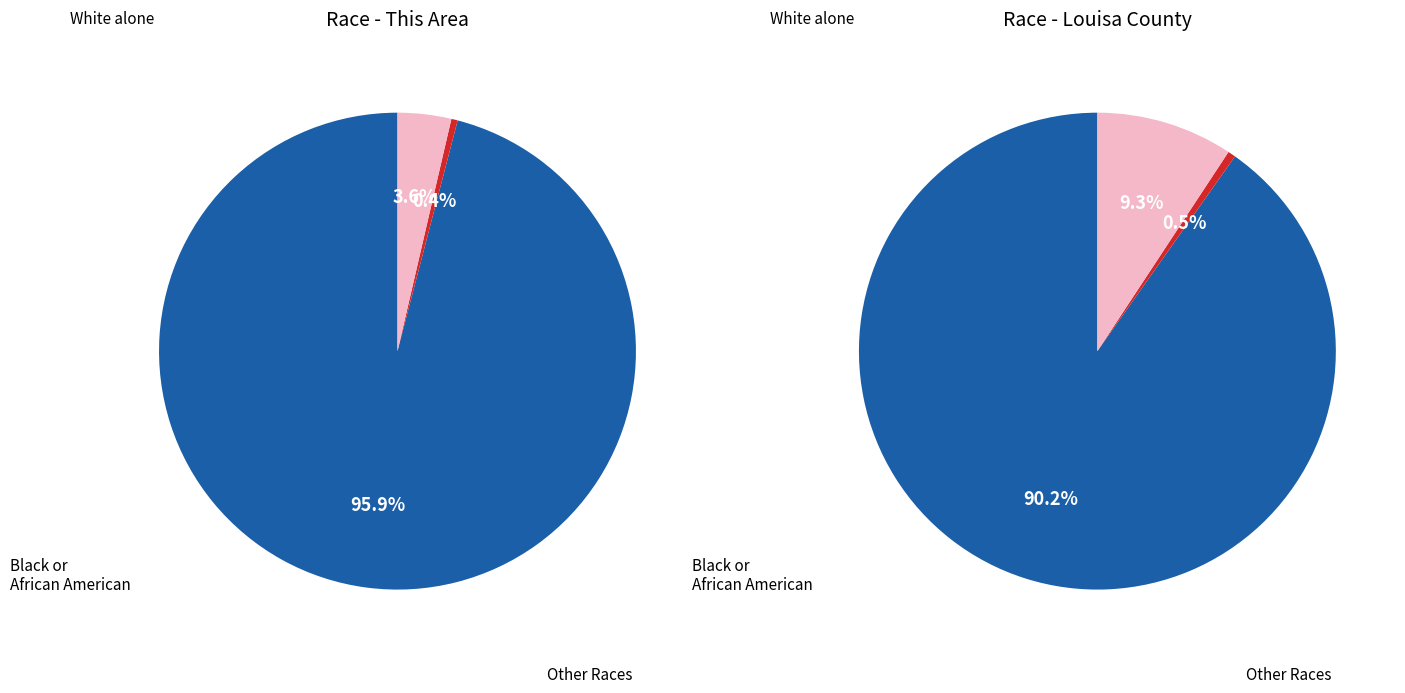

Rank the series by their average value, from lowest to highest.

This Area, Louisa County